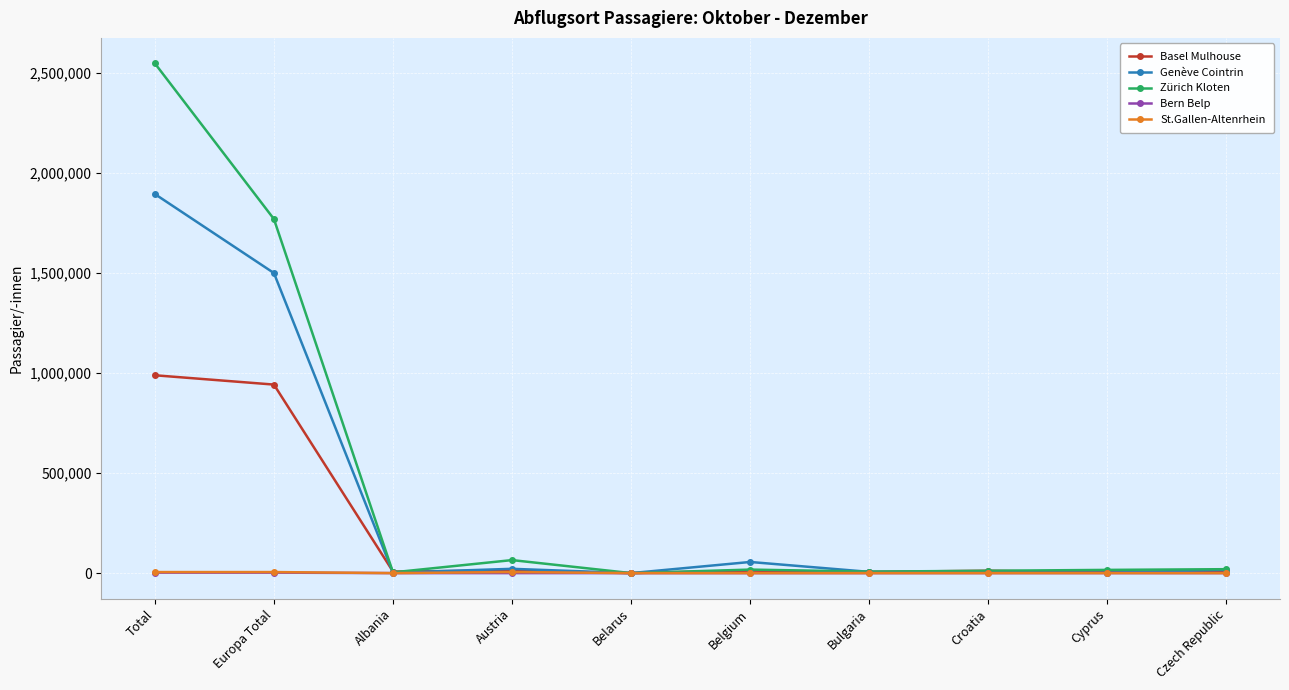

At which category is the sum across all series the highest?

Total